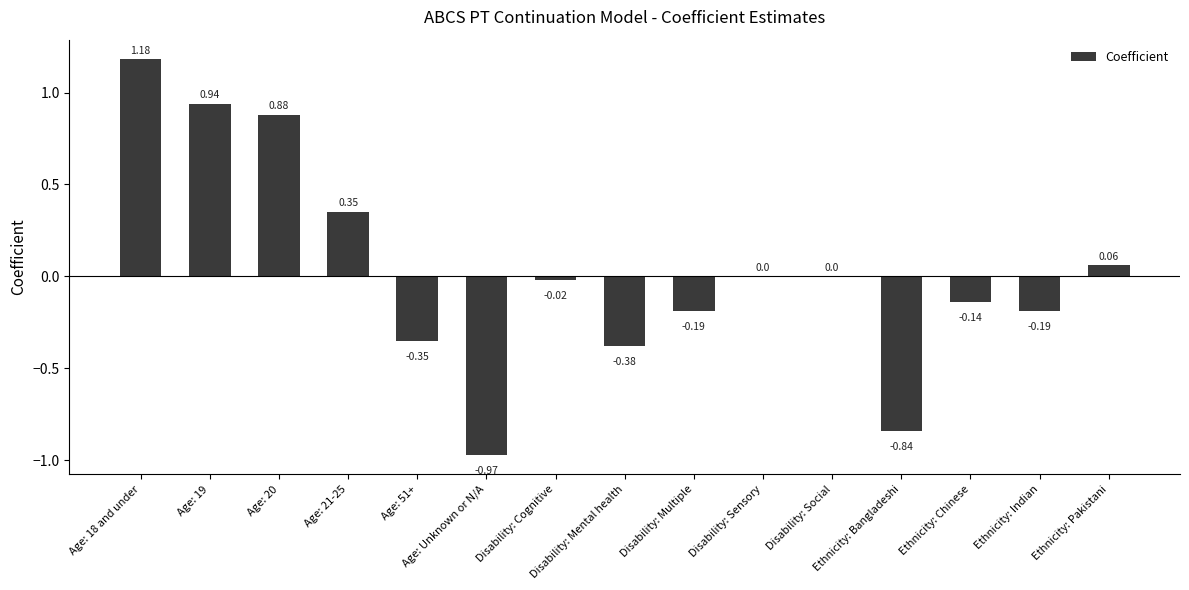

What is the change in value from Disability: Mental health to Ethnicity: Chinese?

+0.2